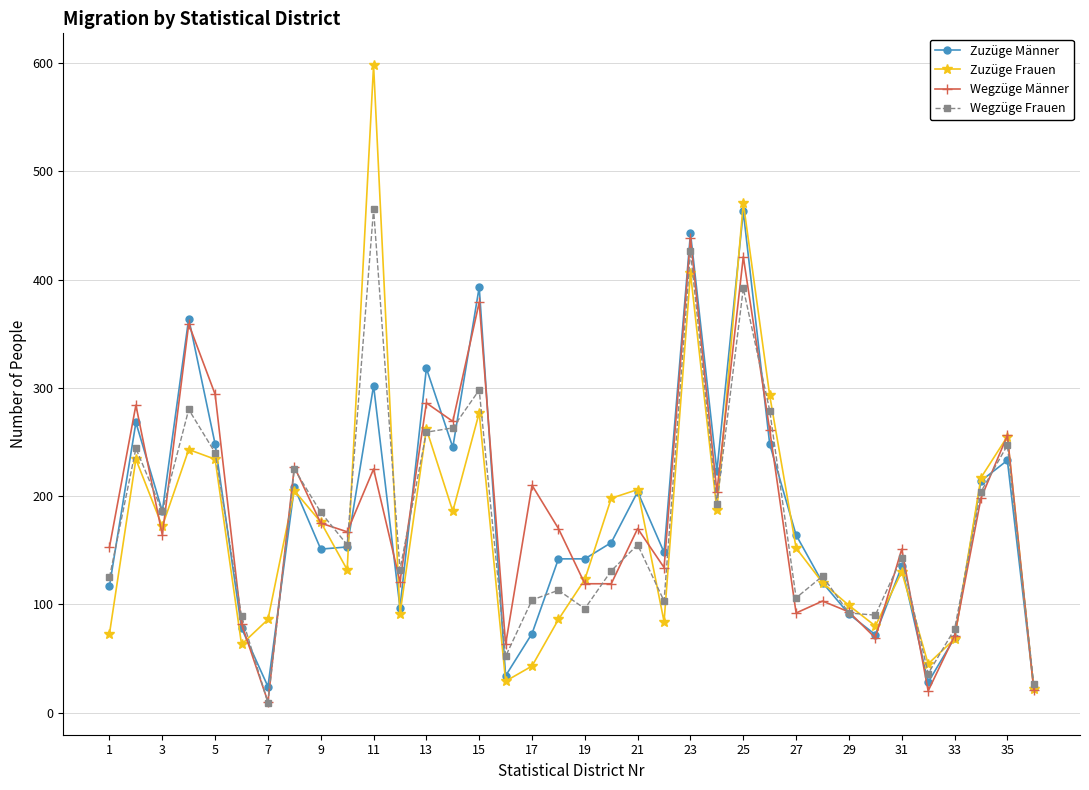

What is the highest value of the Wegzüge Männer series?

438